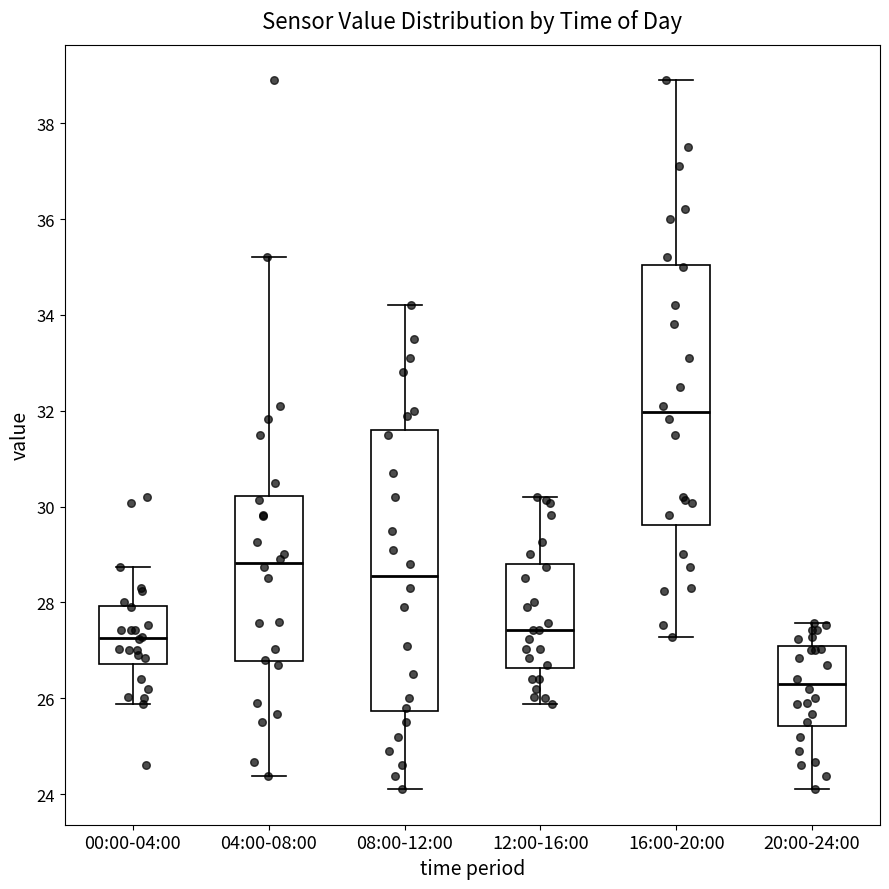

Which box has the lowest median line?

20:00-24:00